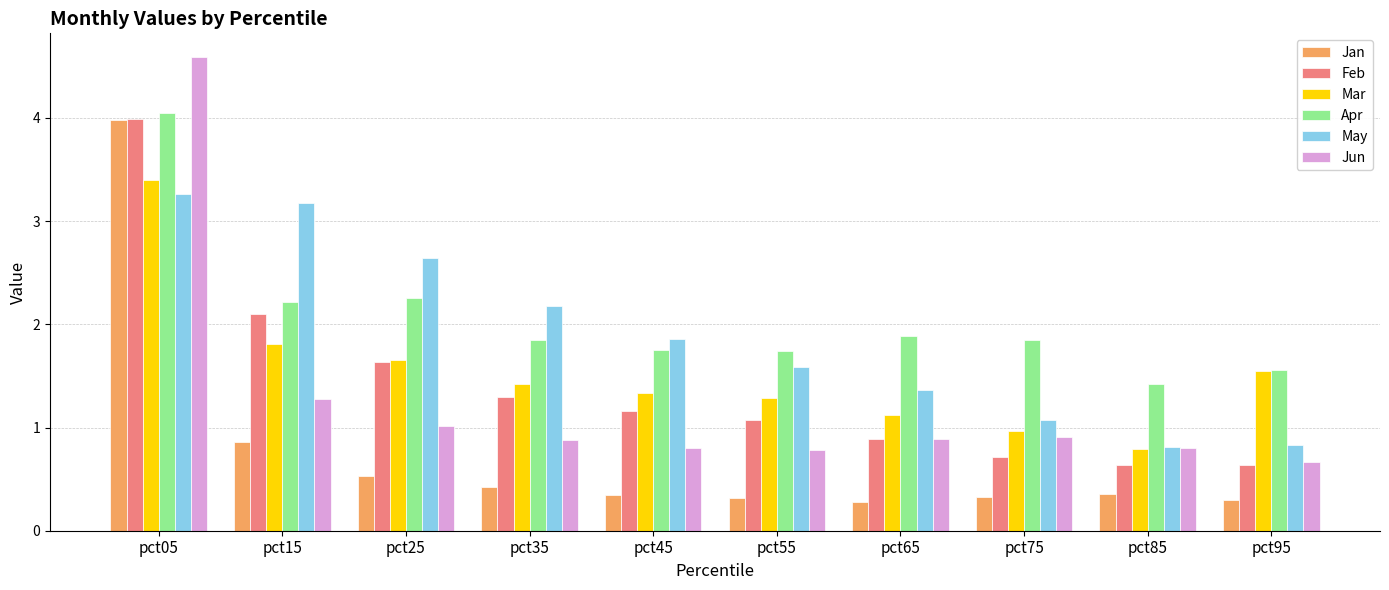

What is the value of the Mar bar at the 1st from the left?

3.4